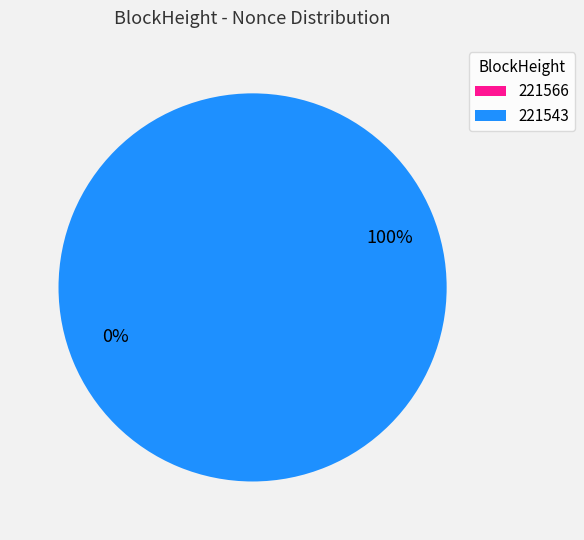

Does 221566 represent more than half of the total?

No